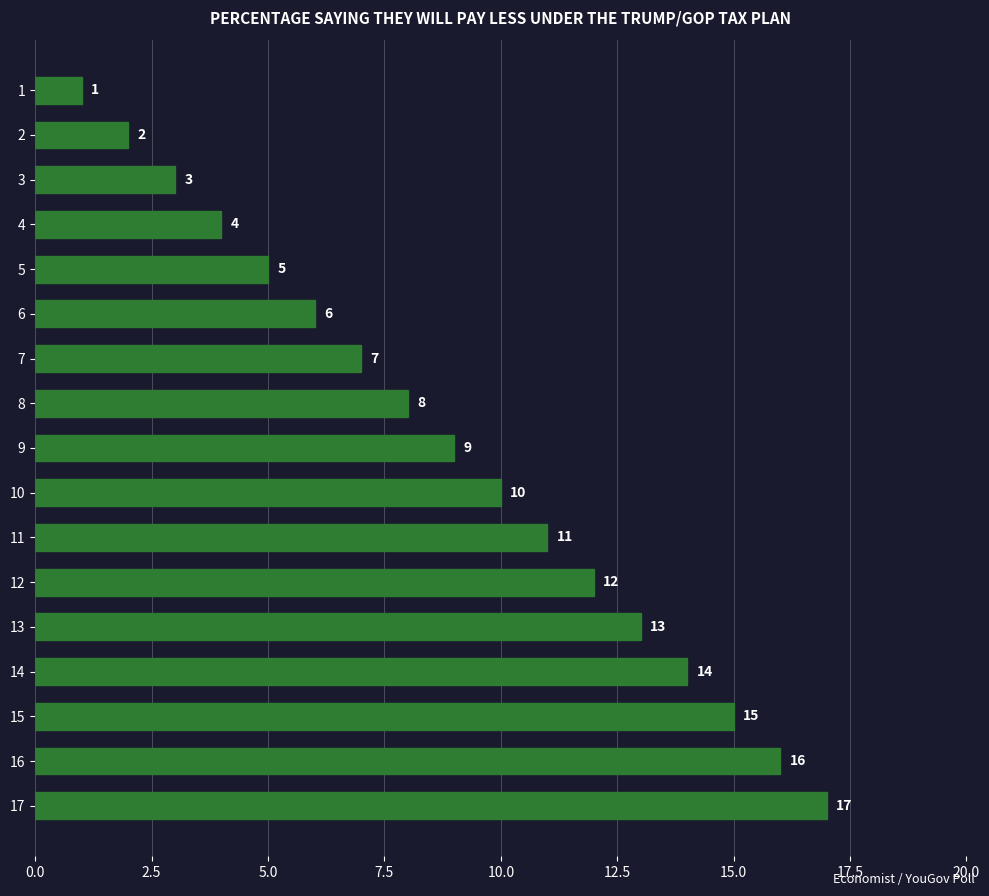

How many values are below 9?

8